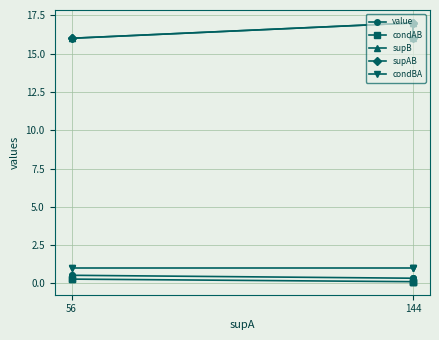

What is the maximum value shown in the chart?

17.0